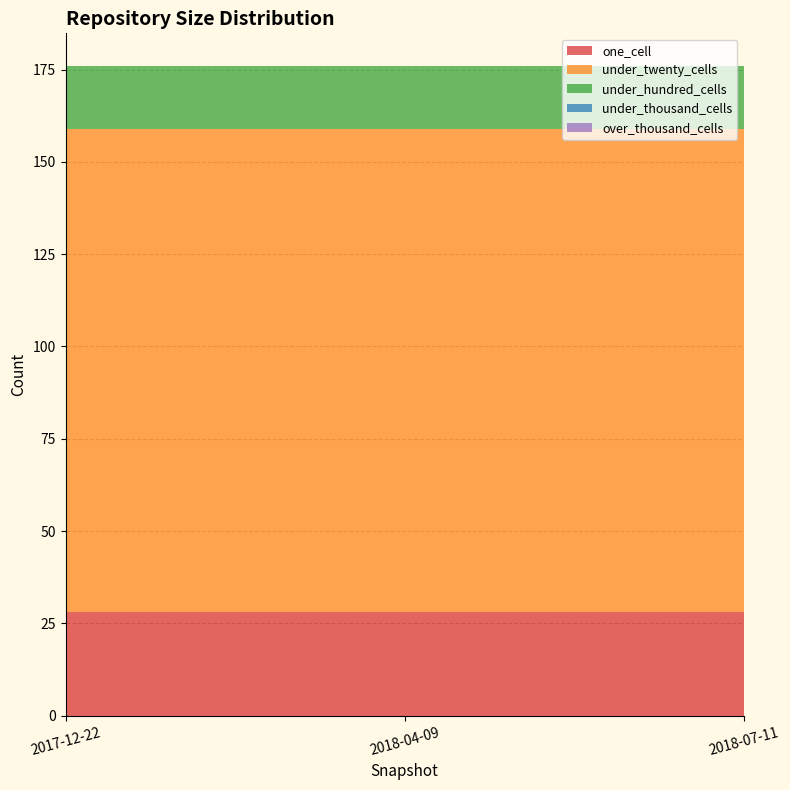

Reading left to right, list all the values displayed in this chart.

one_cell: 2017-12-22=28	2018-04-09=28	2018-07-11=28
under_twenty_cells: 2017-12-22=131	2018-04-09=131	2018-07-11=131
under_hundred_cells: 2017-12-22=17	2018-04-09=17	2018-07-11=17
under_thousand_cells: 2017-12-22=0	2018-04-09=0	2018-07-11=0
over_thousand_cells: 2017-12-22=0	2018-04-09=0	2018-07-11=0